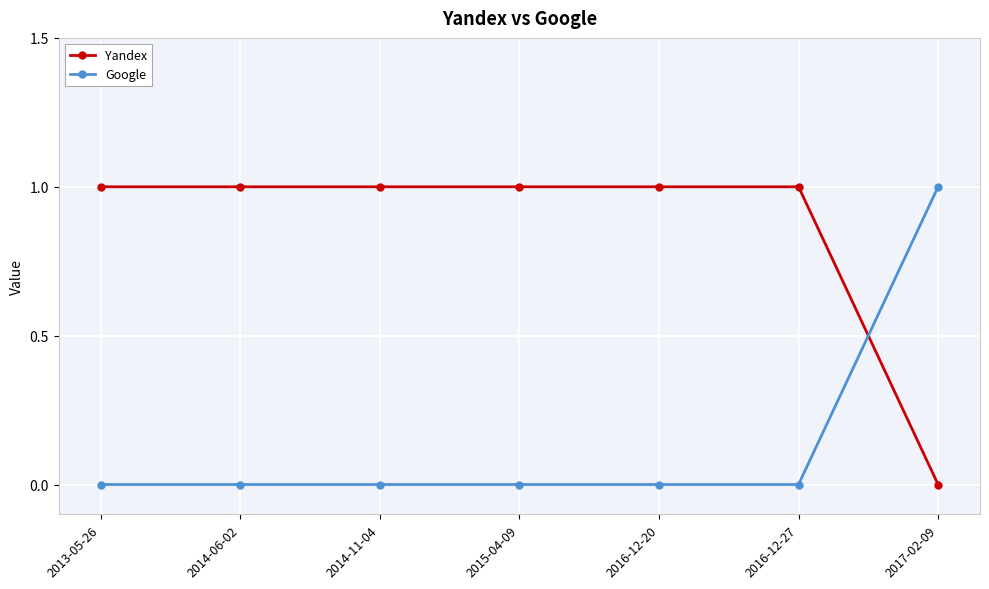

What is the value of the Google point at the 7th from the left?

1